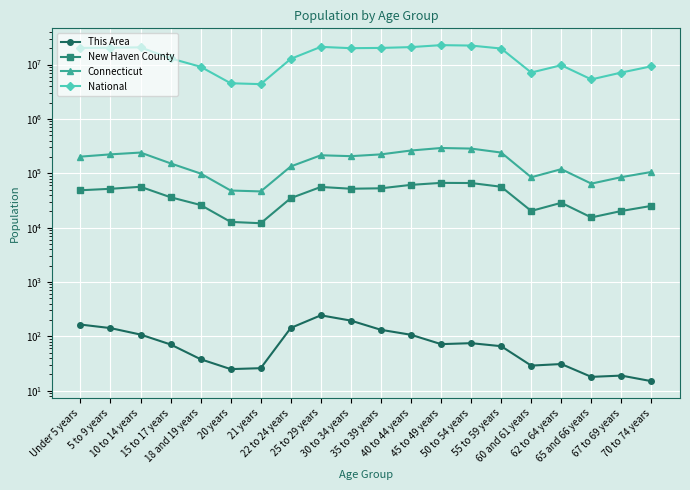

At which category does Connecticut reach its first local peak?

10 to 14 years